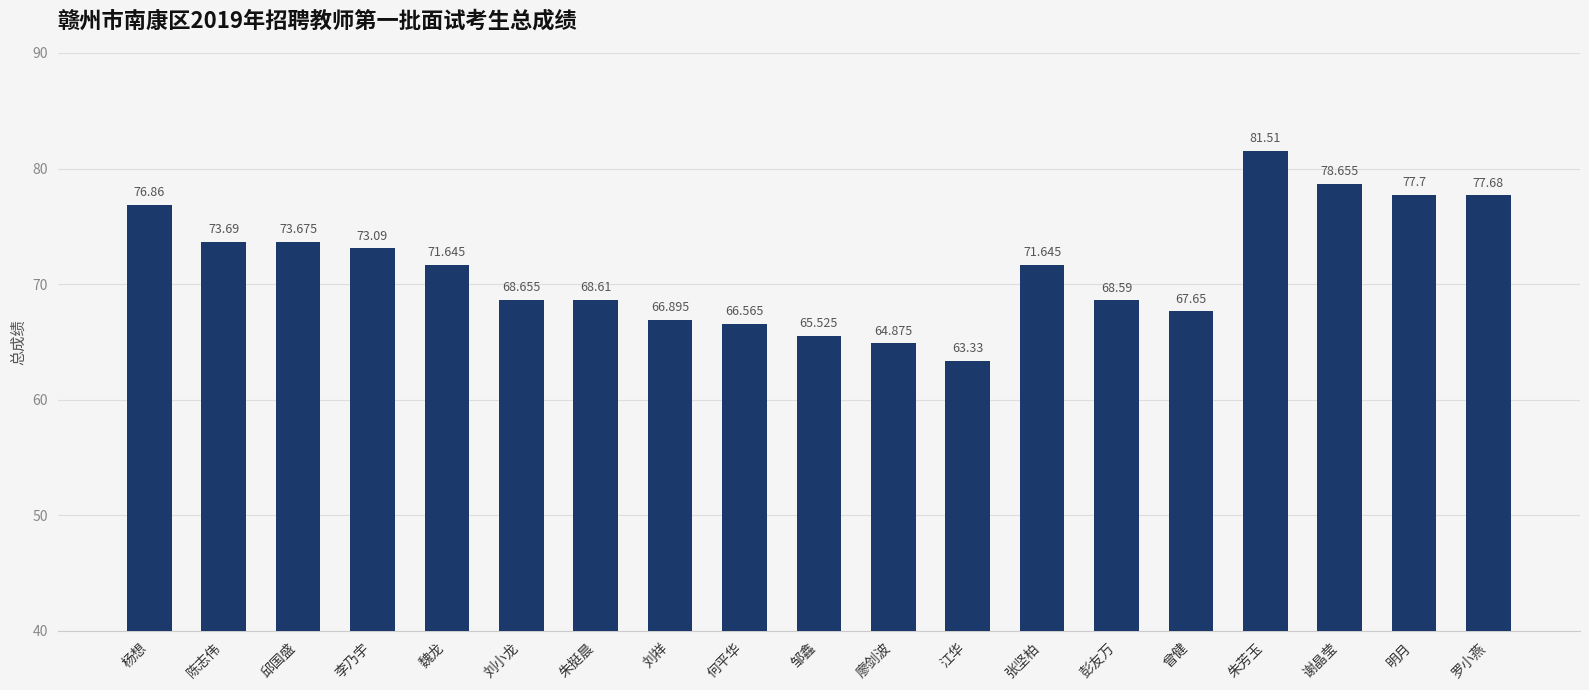

What is the sum of the values at 邹鑫 and 彭友万?

134.1